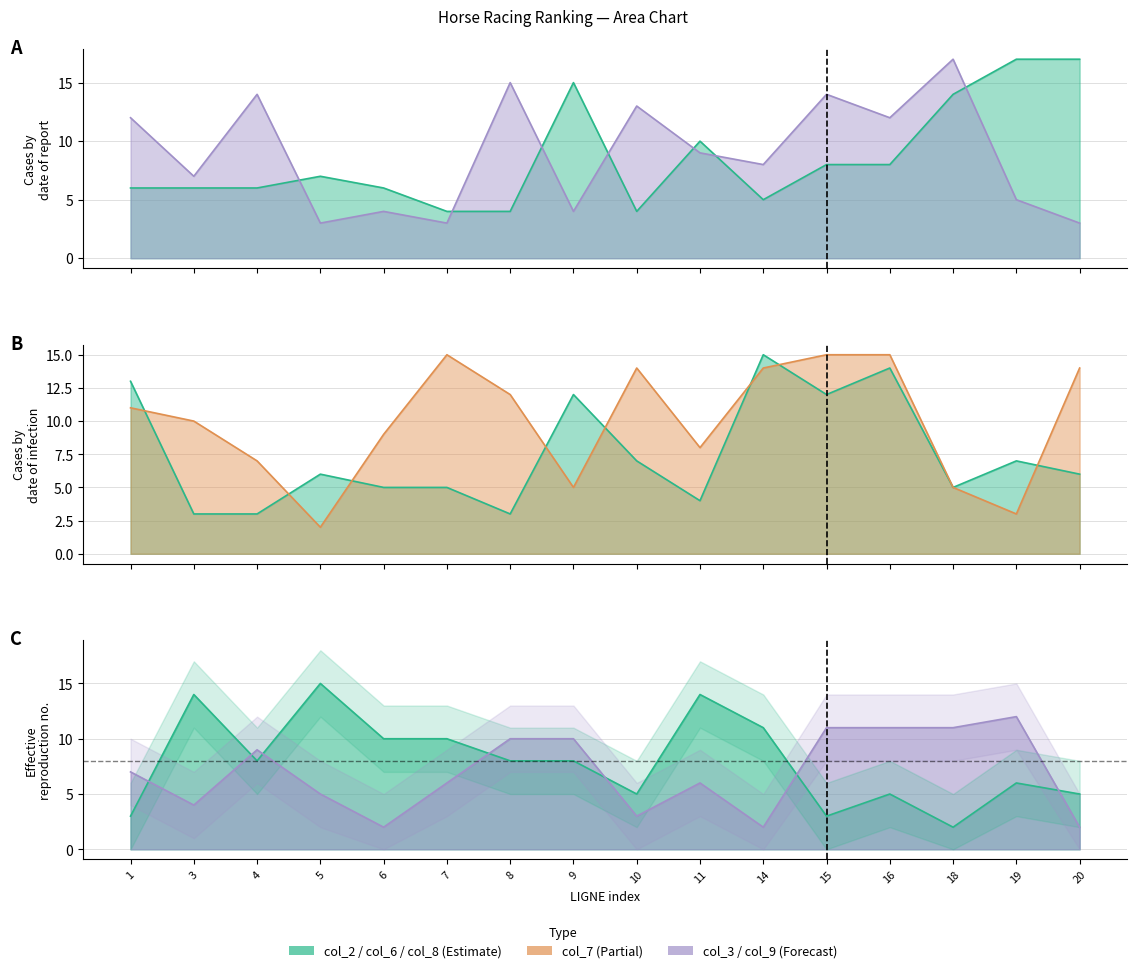

Which series ends up on top after the final intersection of col_3 and col_6?

col_6